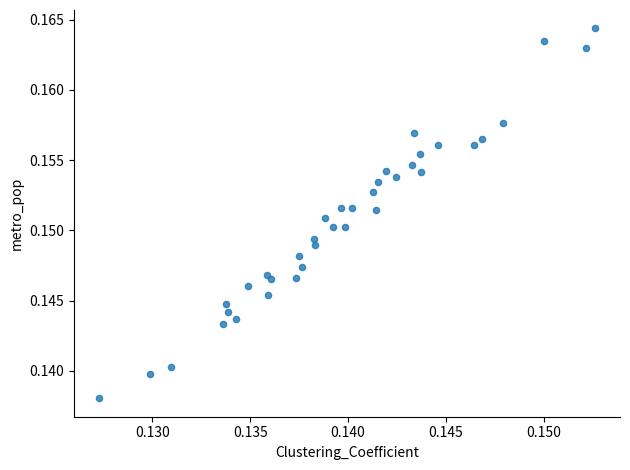

Count the number of points in this scatter plot.

37